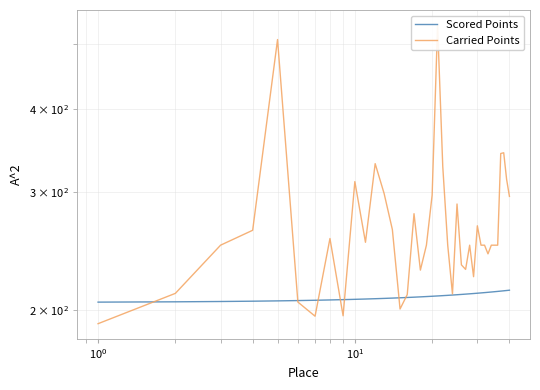

What is the difference between the maximum and minimum values in the Scored Points series?

8.6